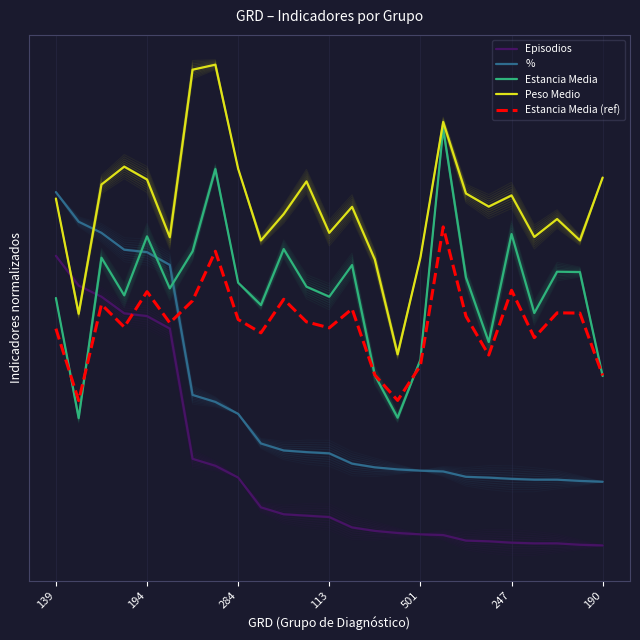

True or false: Peso Medio and % intersect in this chart.

True